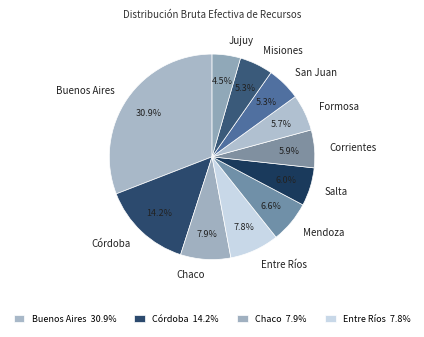

Approximately how many times larger is the value at Salta compared to Chaco?

0.8